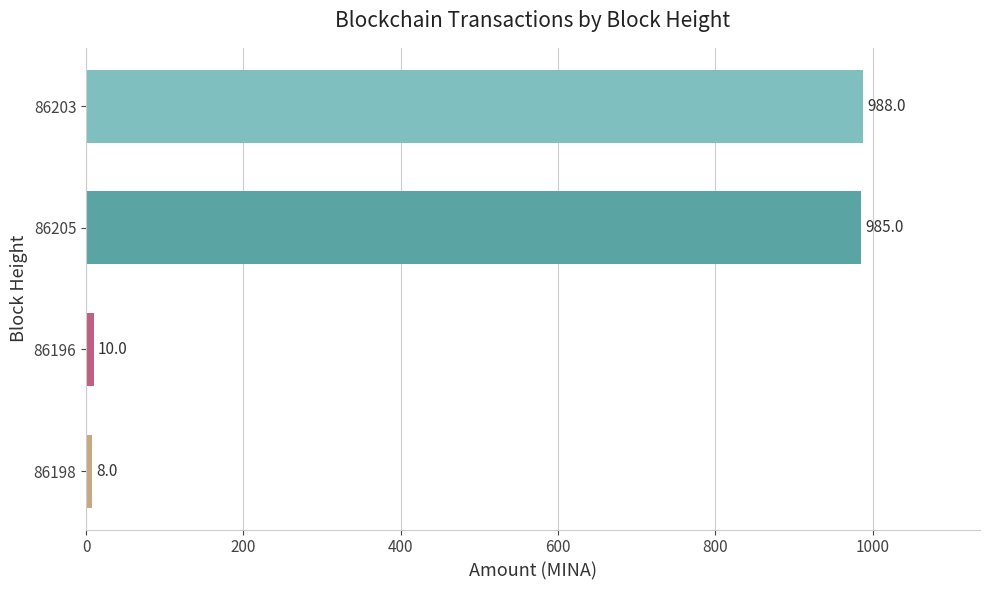

How many distinct data groups are displayed?

1